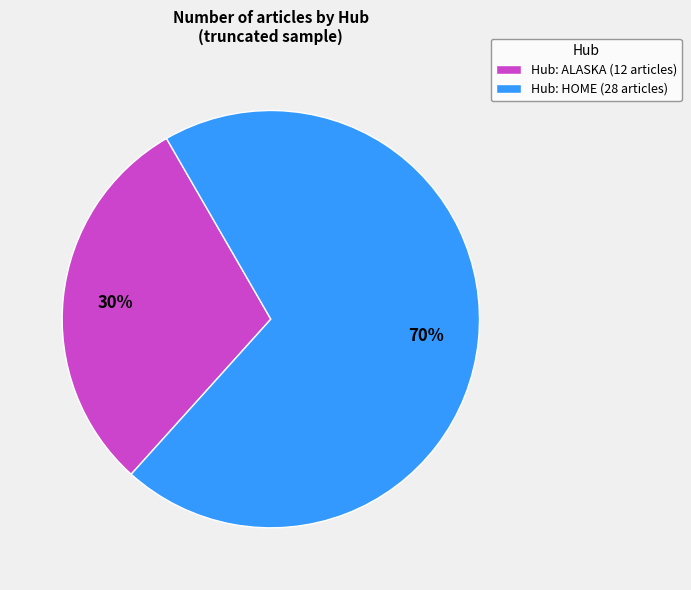

True or false: Hub: HOME (28 articles) accounts for 70% of the total.

True